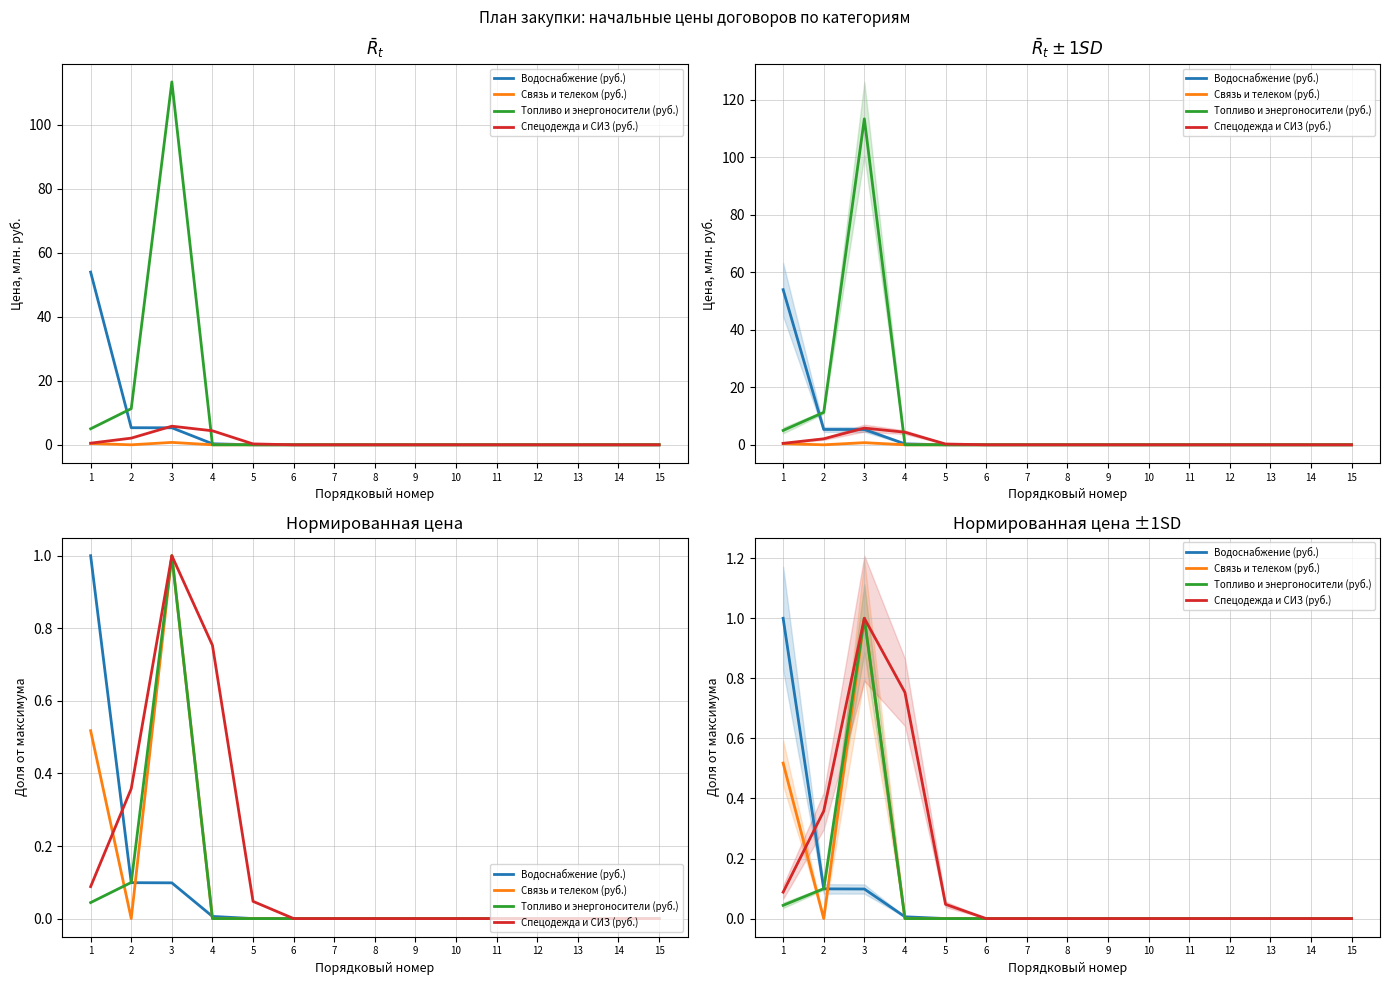

Is it true that Топливо и энергоносители (руб.) equals 0.0 at 7?

True